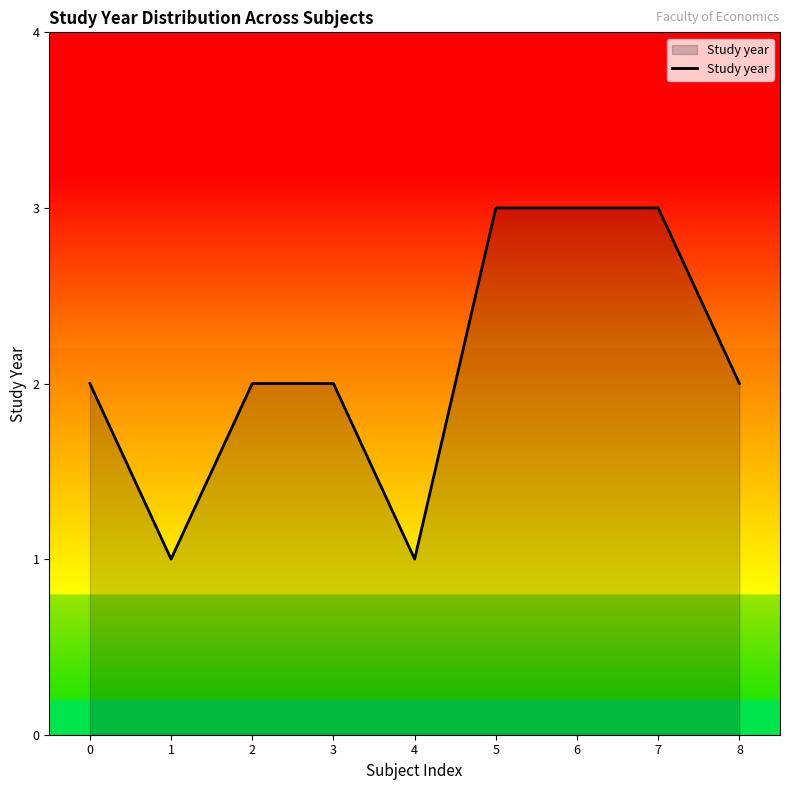

Read the value at 3.

2